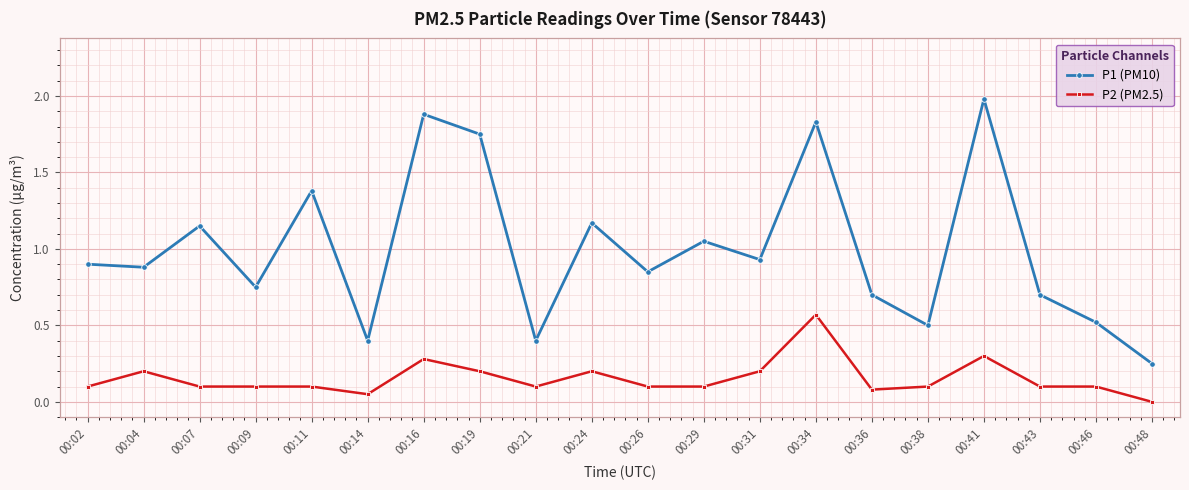

In P1 (PM10), how many points are higher than both neighbors (excluding endpoints)?

7